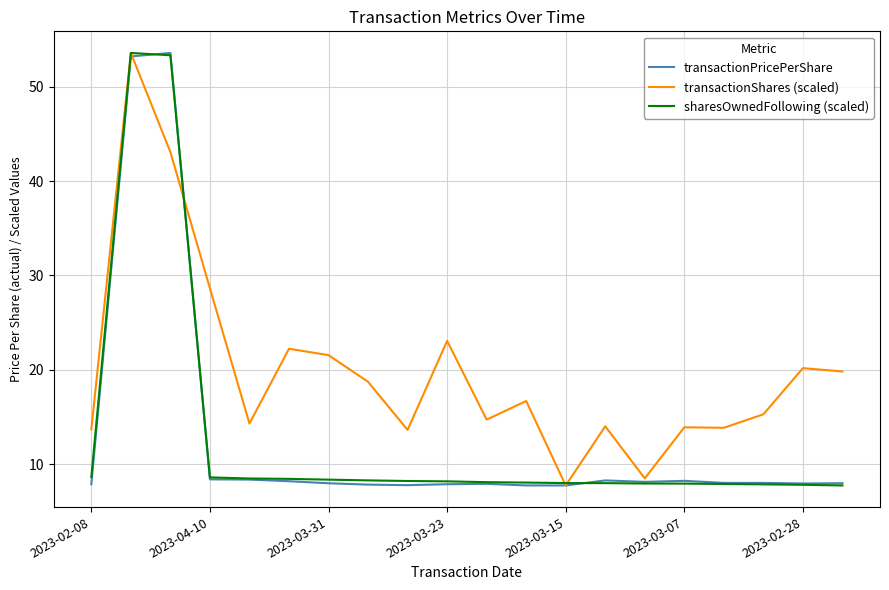

Which series has the largest total across all categories?

transactionShares (scaled)